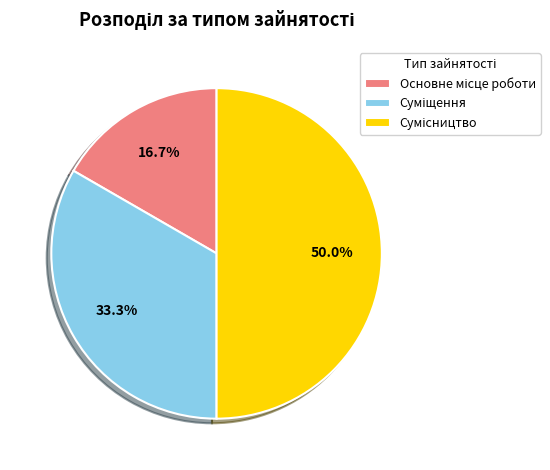

Which has a higher value, Основне місце роботи or Суміщення?

Суміщення